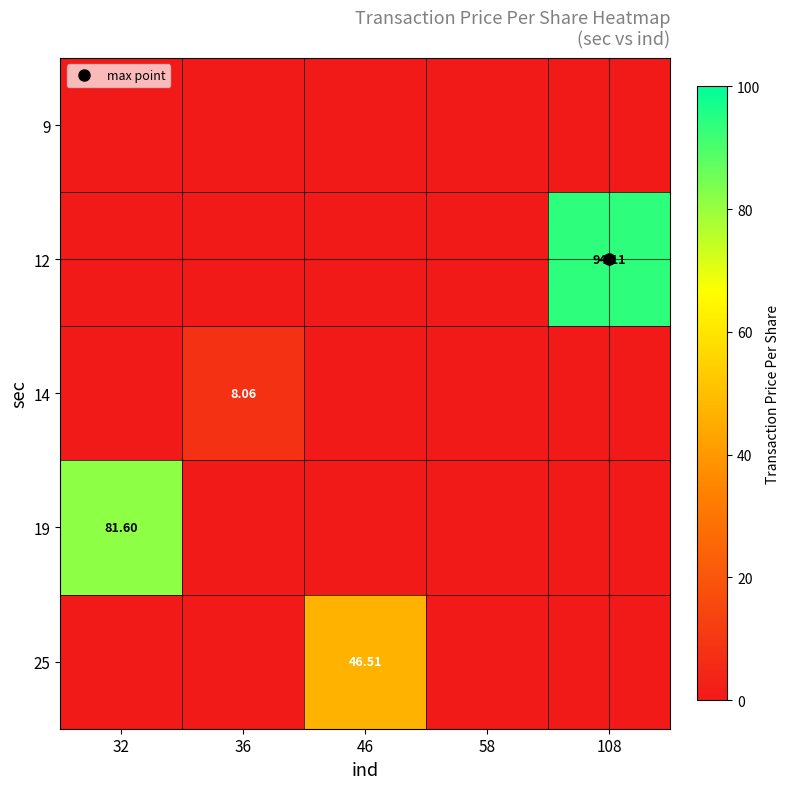

Is the value of 19 at 58 greater than the value of 9 at 58?

No